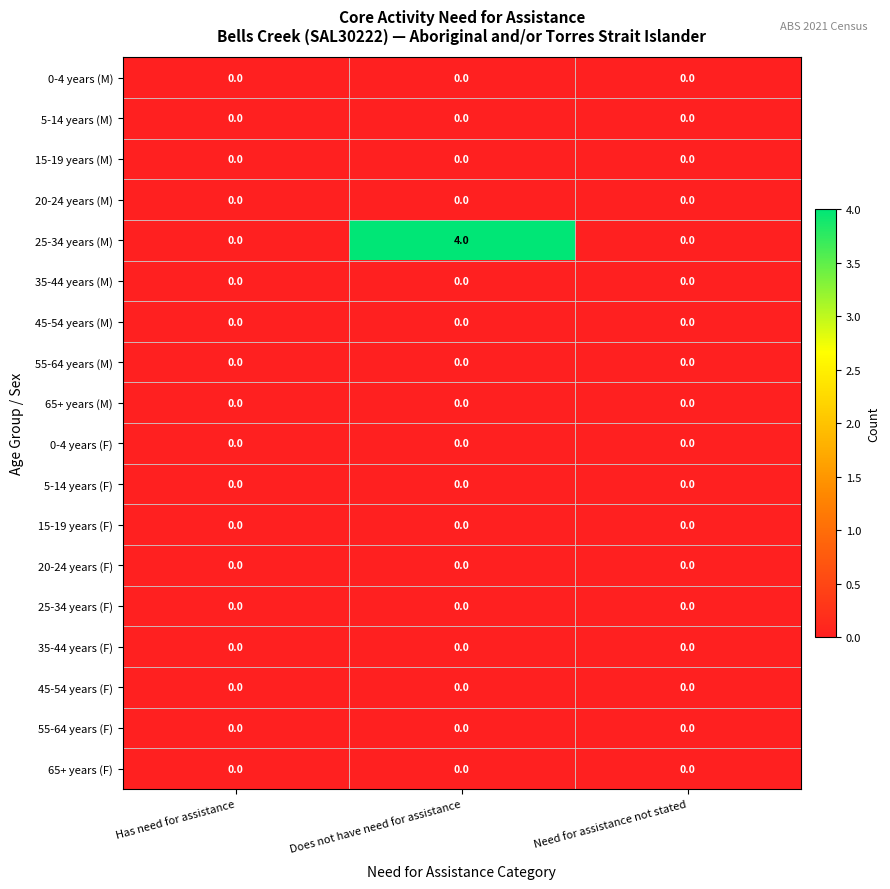

Which series has the largest total across all categories?

25-34 years (M)